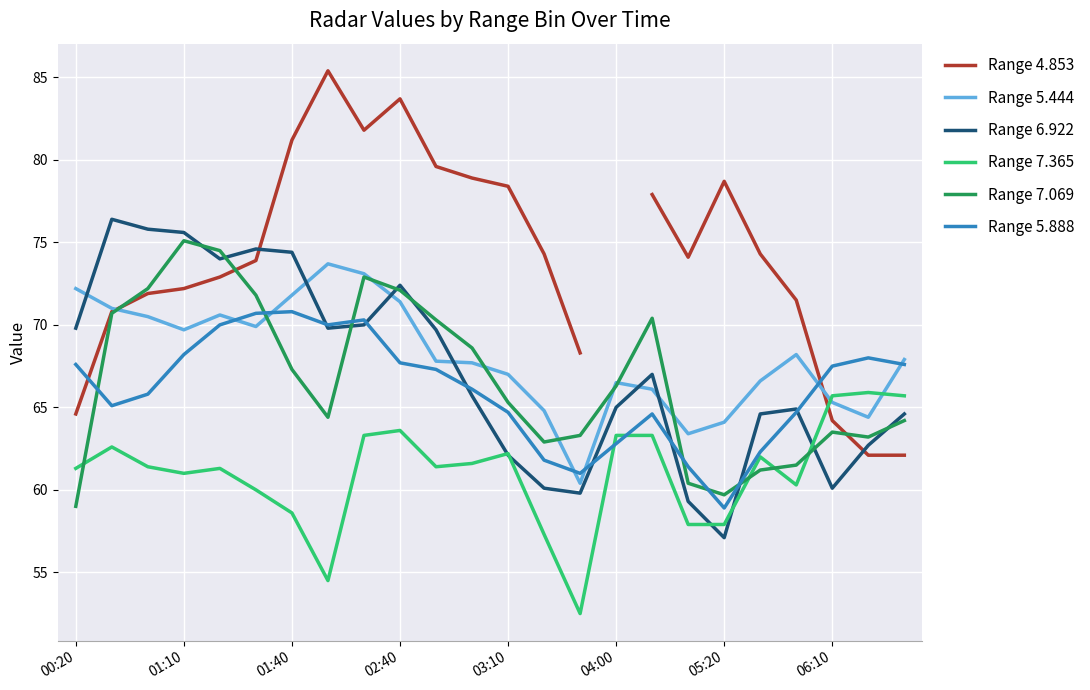

What is the value of the Range 5.888 point at the 6th from the left?

70.7